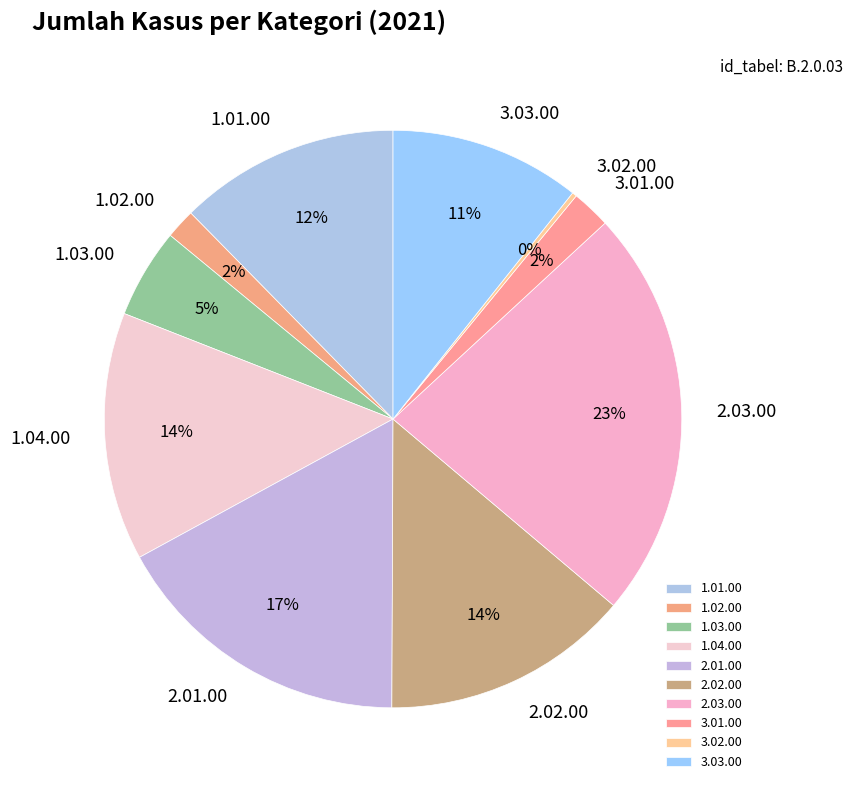

True or false: 2.02.00 accounts for 14% of the total.

True